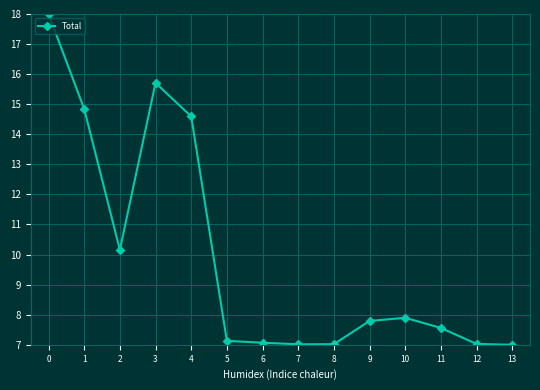

Approximately how many times larger is the value at 7 compared to 0?

0.4